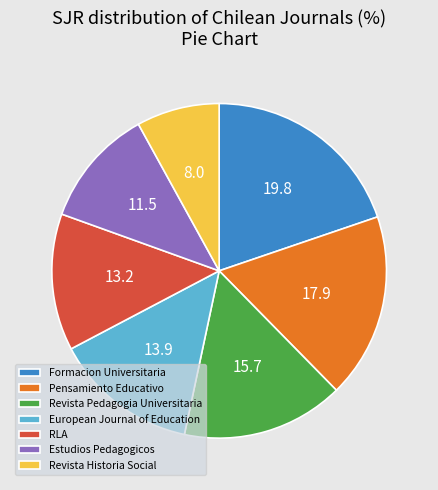

Is there a majority slice in this chart?

No